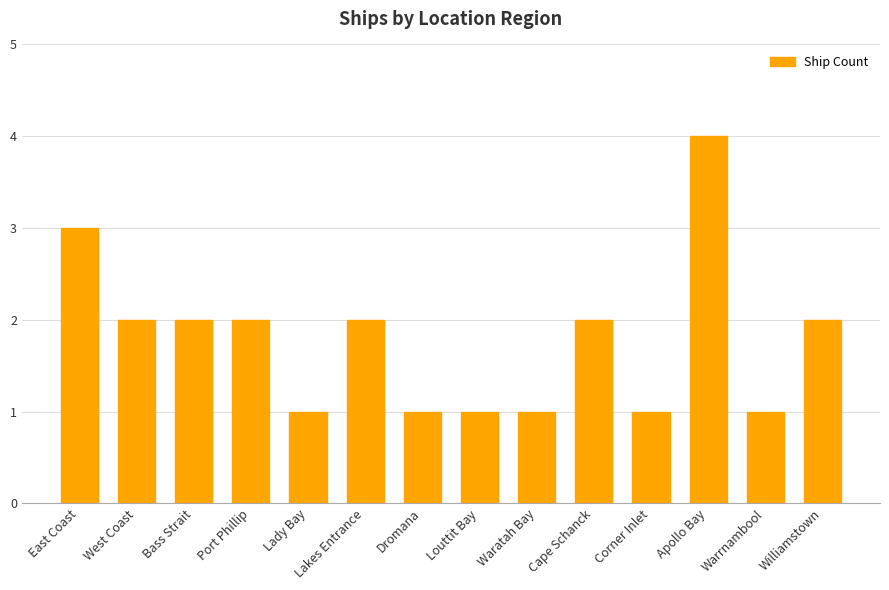

Reading left to right, list all the values displayed in this chart.

3	2	2	2	1	2	1	1	1	2	1	4	1	2